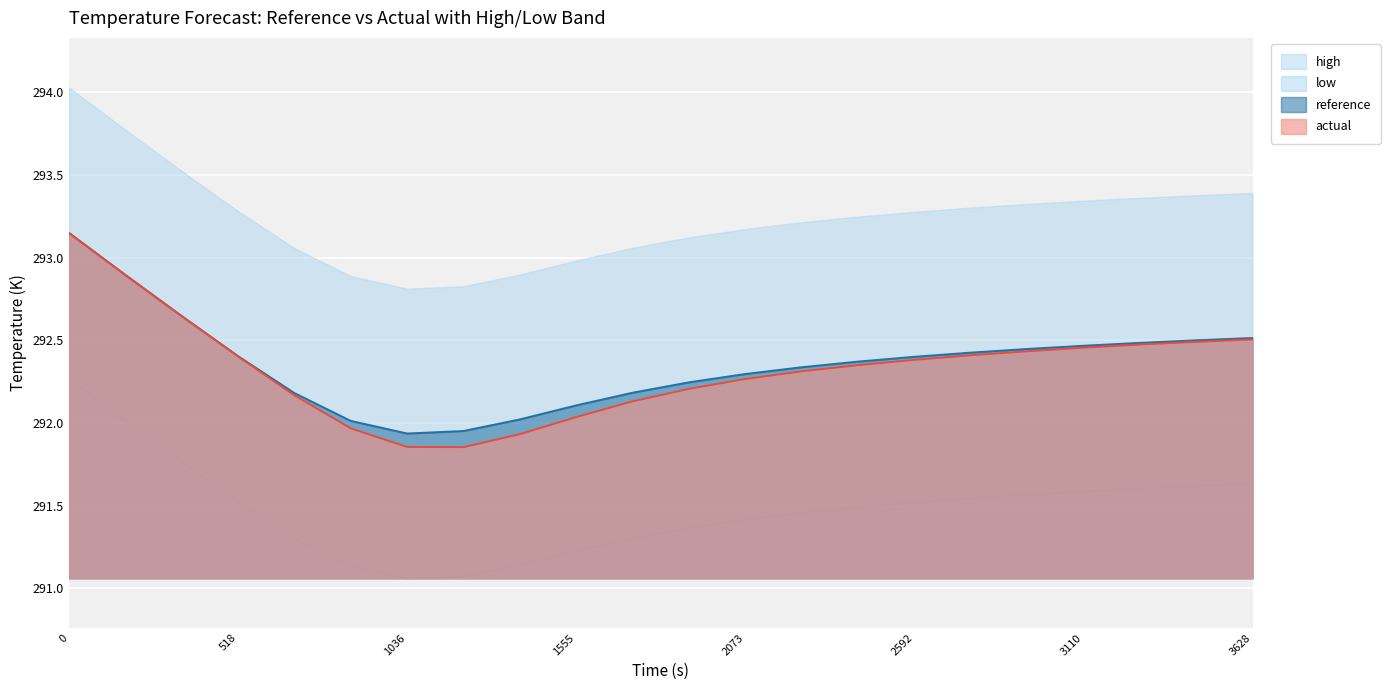

Does the chart display data point markers on the line(s)?

No